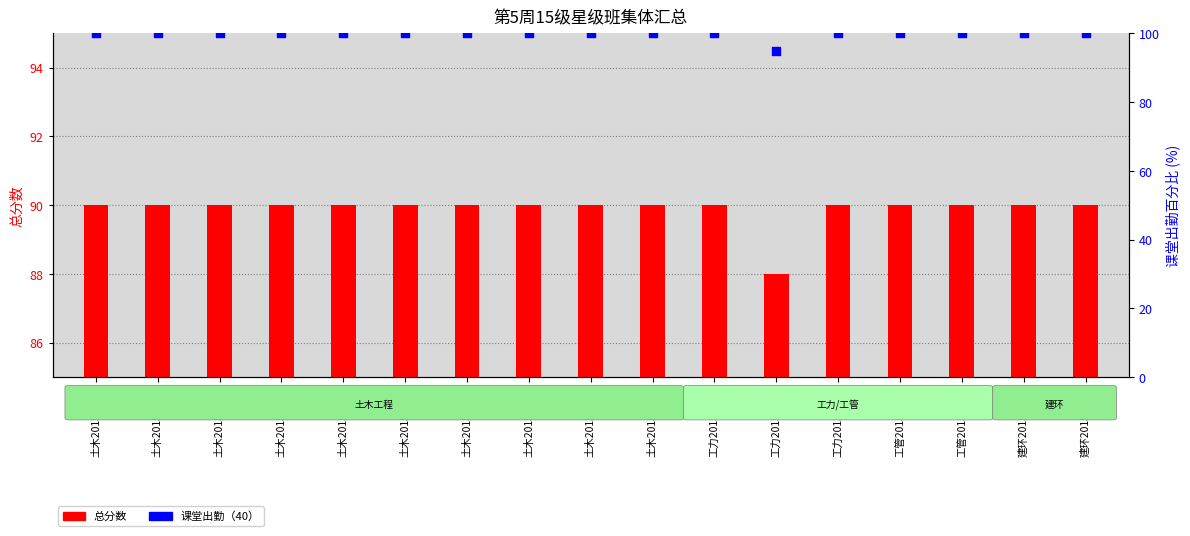

Which series contains the highest Y value?

课堂出勤（40）